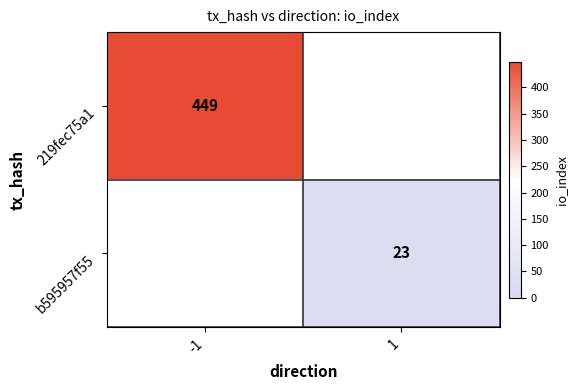

The value of b595957f55 at 1 is 23. True or false?

True